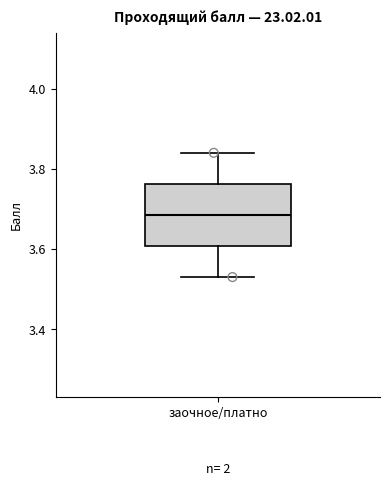

Read this box plot against the y-axis: the position of the median line, the range covered by the box, and the ends of both whiskers. The values are not printed on the chart, so give them approximately, as read against the axis.

median 3.68, box 3.60 to 3.76, whiskers 3.54 to 3.84